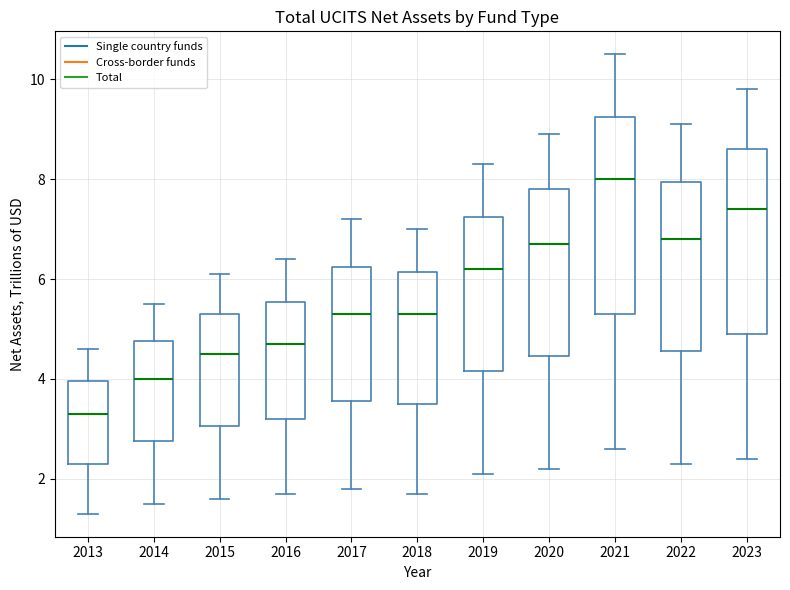

Which box has the highest median line?

2021